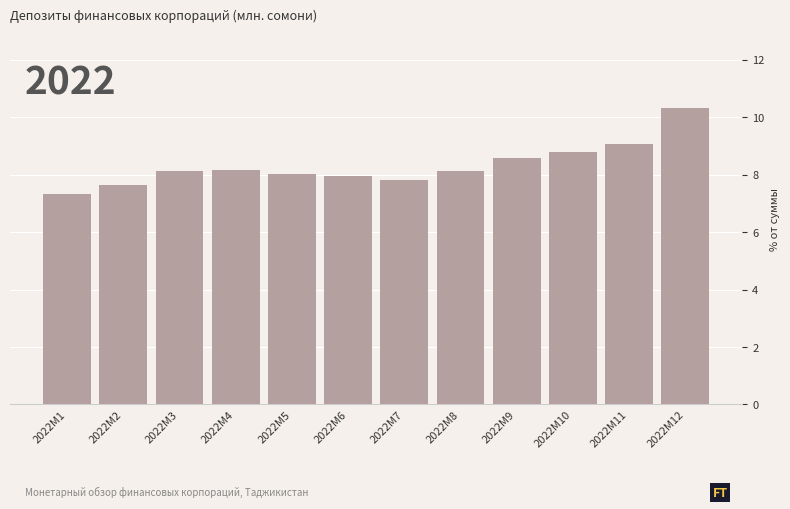

What value does the data have at 2022M4?

8.2